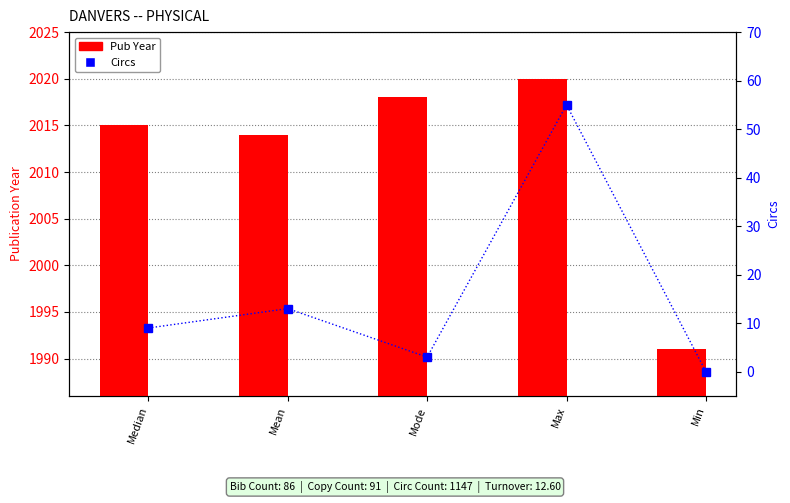

Read the Circs value at Mode.

3